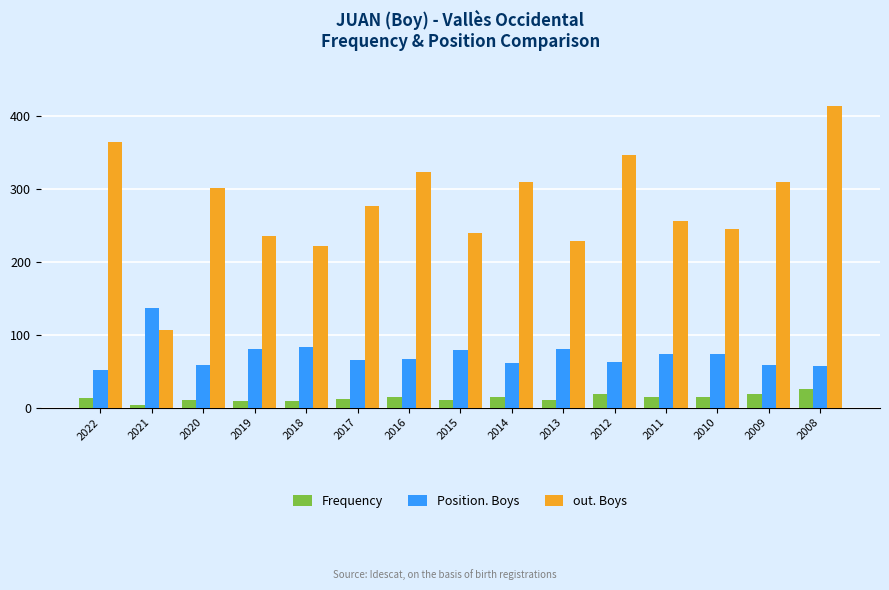

What are all the series names shown in the legend?

Frequency, Position. Boys, out. Boys